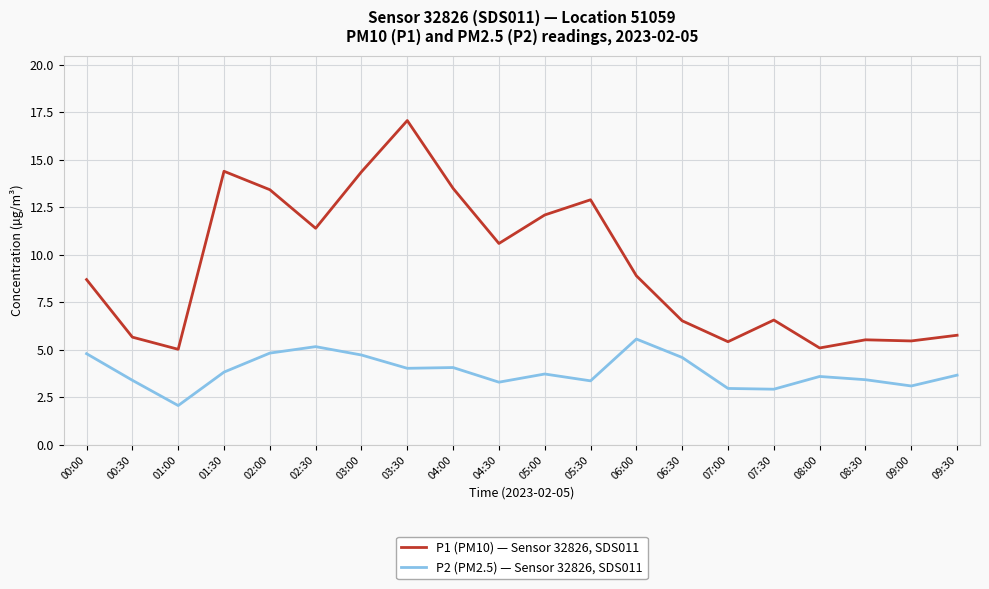

What is the difference between the second highest and minimum values in the P1 (PM10) — Sensor 32826, SDS011 series?

9.4